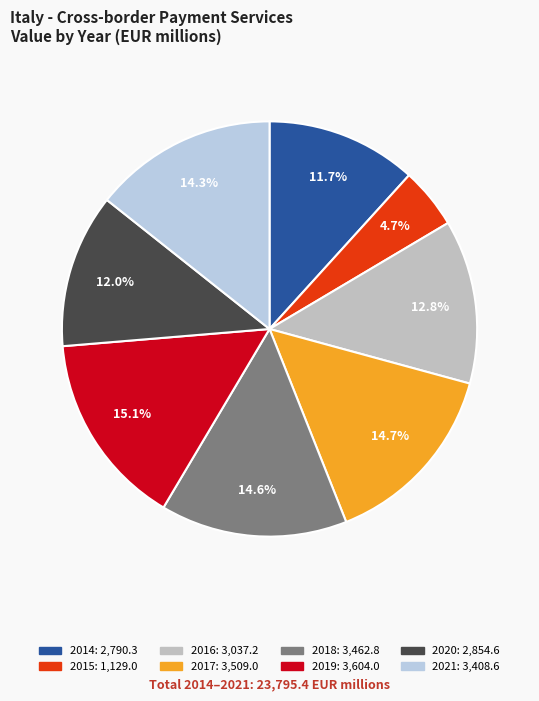

To the nearest percent, what is the combined percentage of 2015 and 2019?

20%